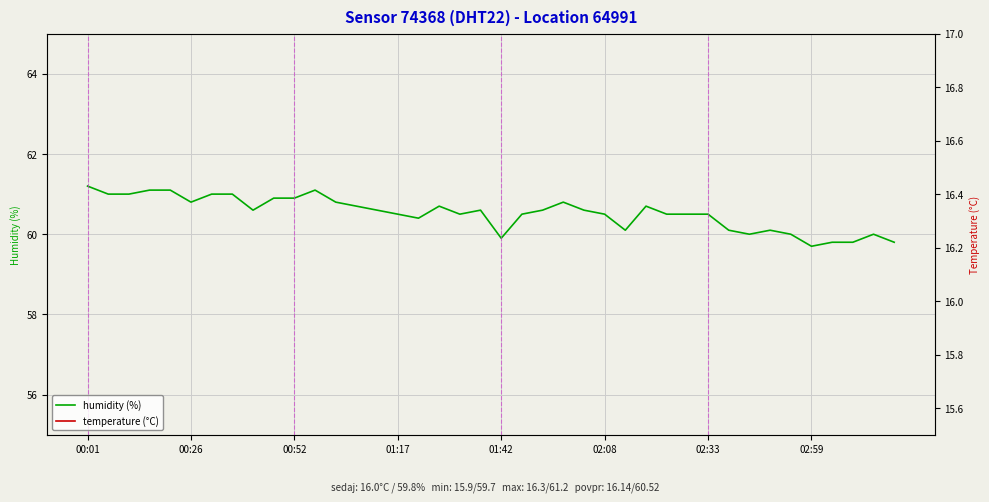

True or false: humidity (%) has more than 1 interior local peaks.

True